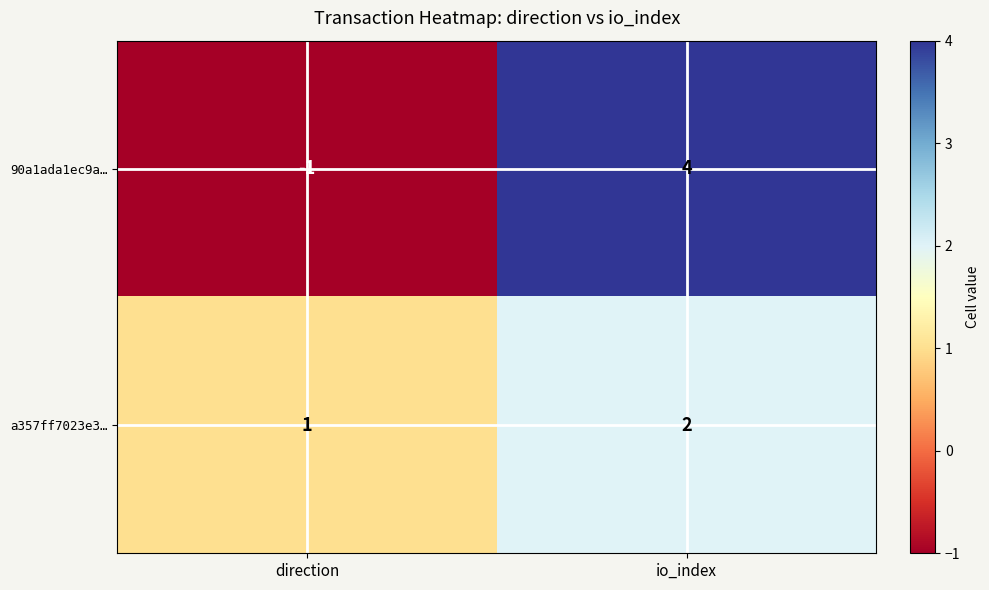

At which label is 90a1ada1ec9a… closest to 1?

direction